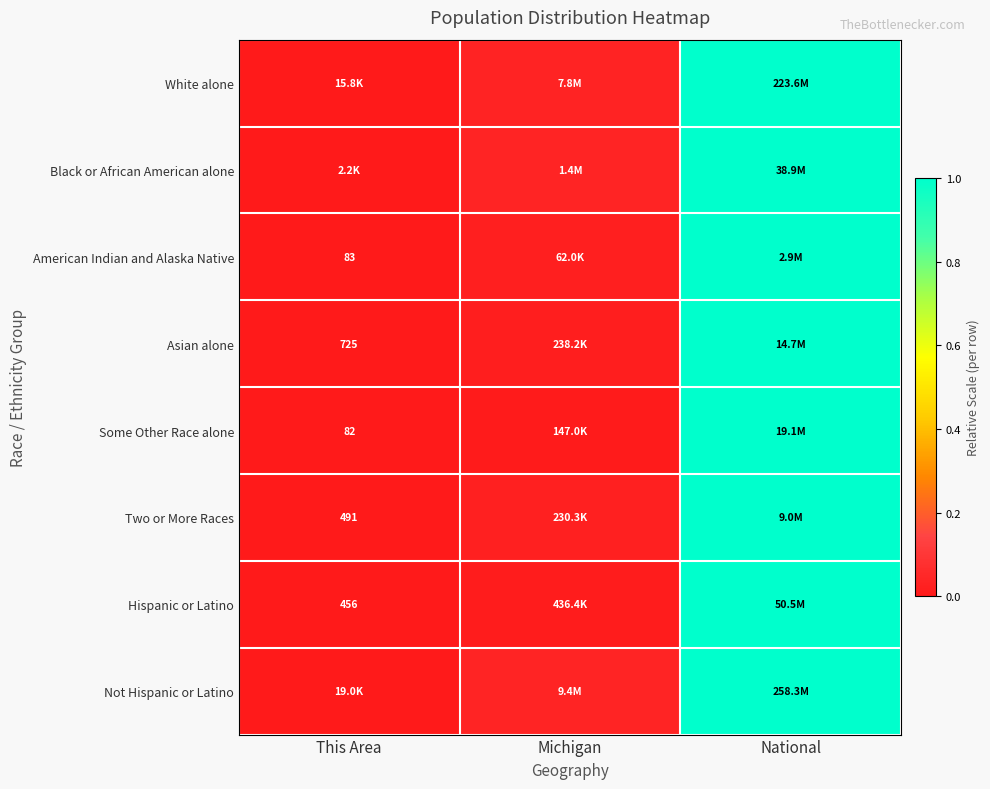

At which label does Hispanic or Latino reach its peak?

National